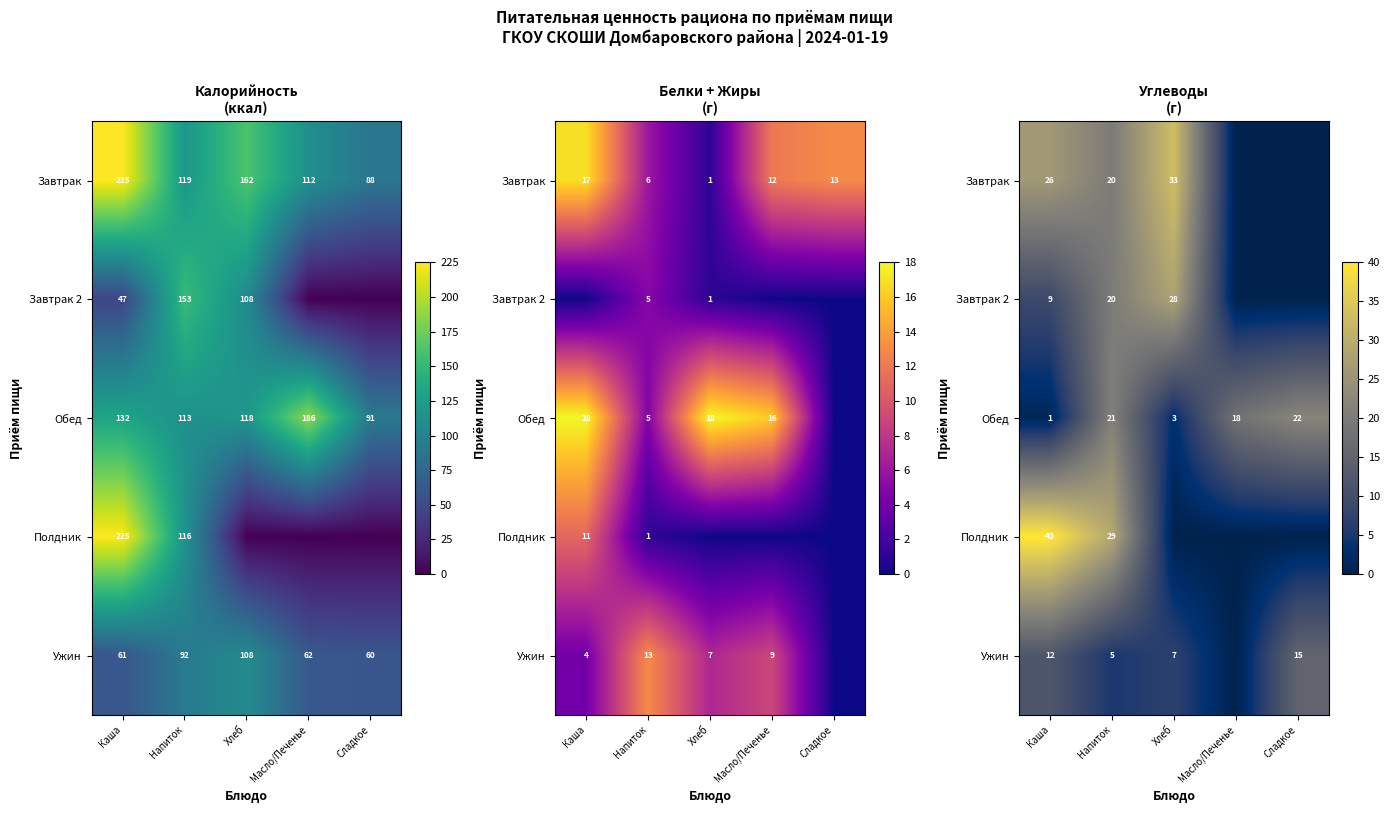

At which label does Завтрак 2 reach its minimum?

Масло/Печенье